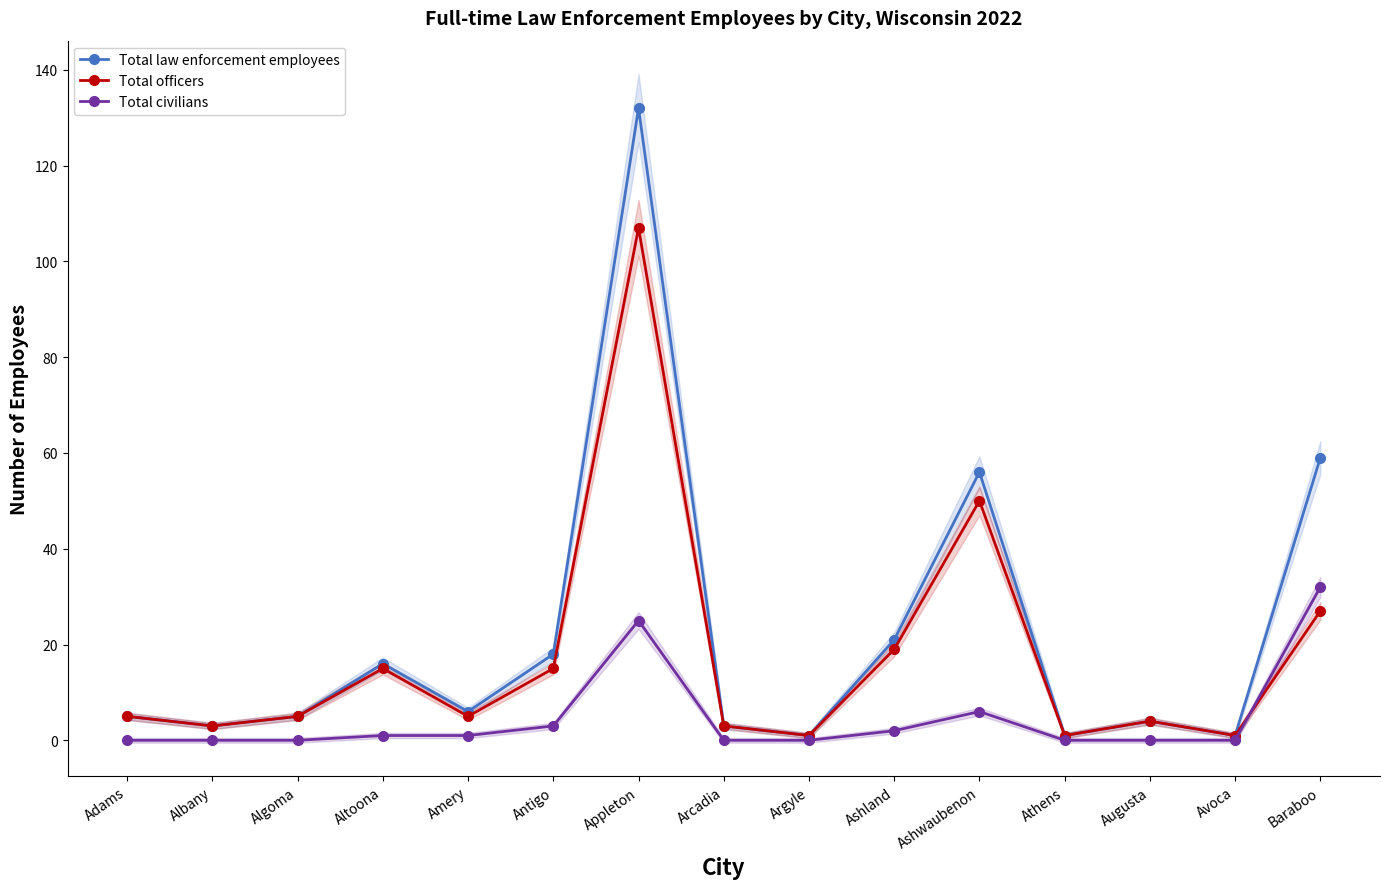

What is the average value of the Total law enforcement employees series?

22